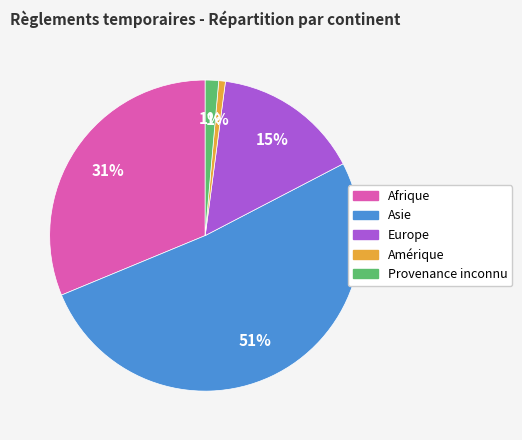

True or false: Europe accounts for 2% of the total.

False